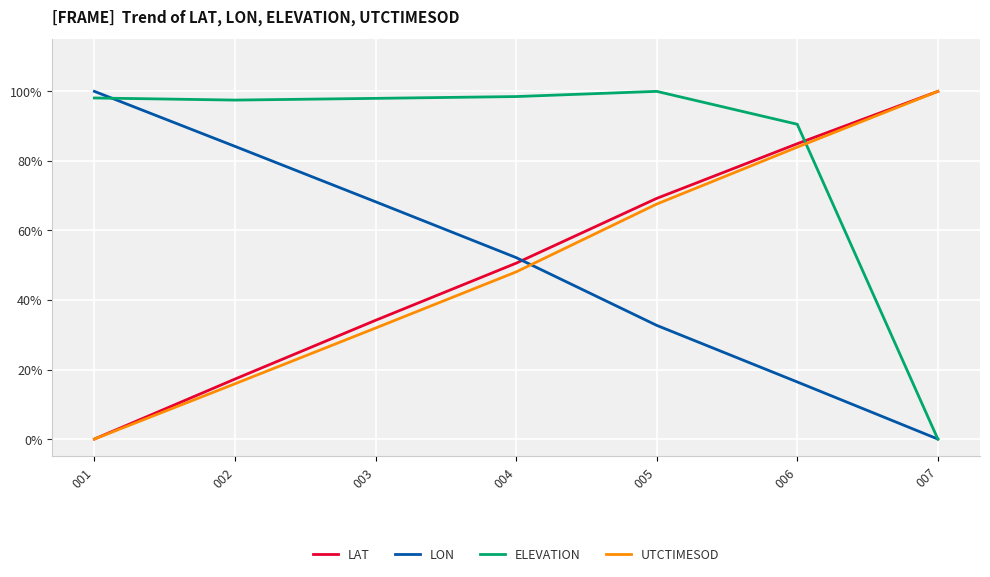

After their last crossing, which series has the higher values: UTCTIMESOD or ELEVATION?

UTCTIMESOD